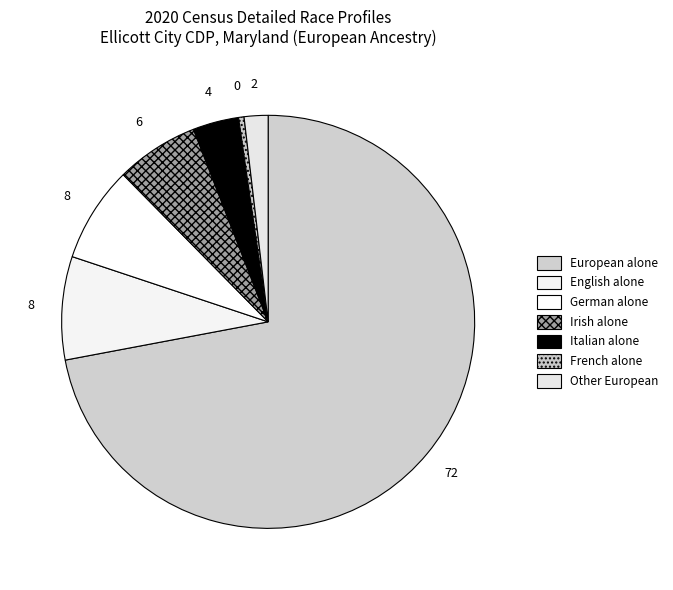

How many slices are in this pie chart?

7